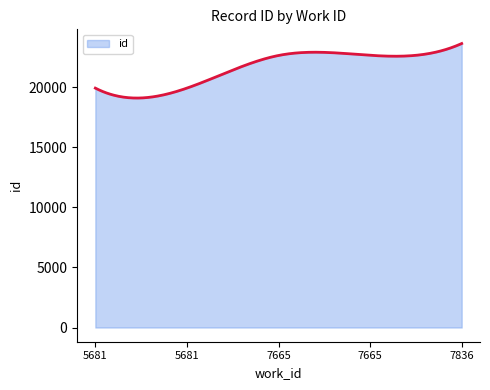

What is the difference between the maximum and minimum values?

4534.7